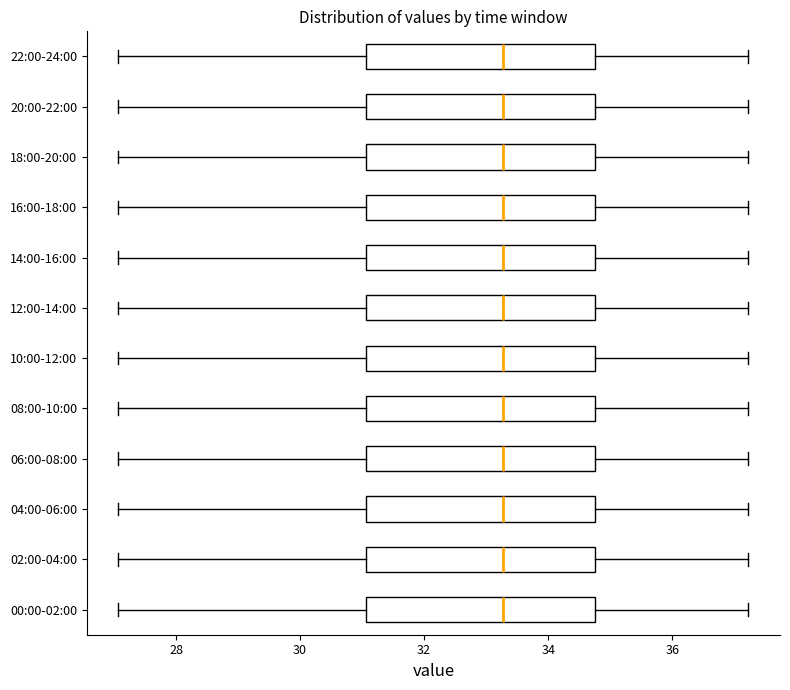

Reading bottom to top, read every box against the x-axis: the position of its median line, the range the box covers, and the ends of its whiskers. The values are not printed on the chart, so give them approximately, as read against the axis.

00:00-02:00: median 33.2, box 31.0 to 34.8, whiskers 27.0 to 37.2
02:00-04:00: median 33.2, box 31.0 to 34.8, whiskers 27.0 to 37.2
04:00-06:00: median 33.2, box 31.0 to 34.8, whiskers 27.0 to 37.2
06:00-08:00: median 33.2, box 31.0 to 34.8, whiskers 27.0 to 37.2
08:00-10:00: median 33.2, box 31.0 to 34.8, whiskers 27.0 to 37.2
10:00-12:00: median 33.2, box 31.0 to 34.8, whiskers 27.0 to 37.2
12:00-14:00: median 33.2, box 31.0 to 34.8, whiskers 27.0 to 37.2
14:00-16:00: median 33.2, box 31.0 to 34.8, whiskers 27.0 to 37.2
16:00-18:00: median 33.2, box 31.0 to 34.8, whiskers 27.0 to 37.2
18:00-20:00: median 33.2, box 31.0 to 34.8, whiskers 27.0 to 37.2
20:00-22:00: median 33.2, box 31.0 to 34.8, whiskers 27.0 to 37.2
22:00-24:00: median 33.2, box 31.0 to 34.8, whiskers 27.0 to 37.2